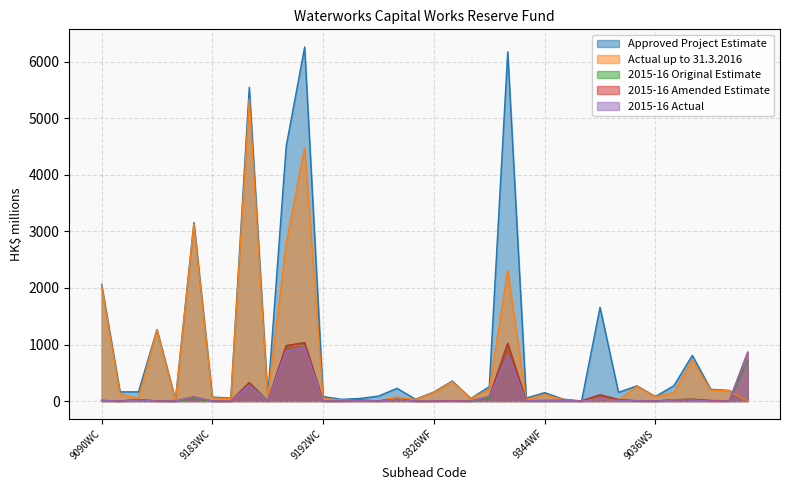

What is the difference between the second highest and minimum values in the Actual up to 31.3.2016 series?

4480.9